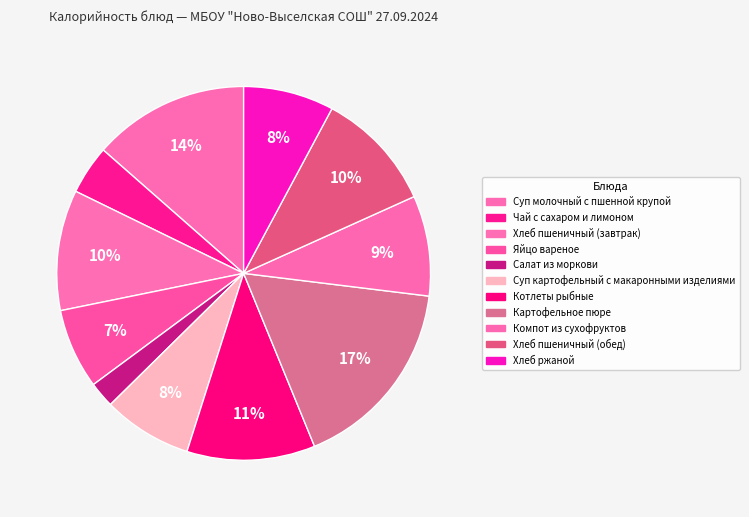

Do Чай с сахаром и лимоном and Яйцо вареное together represent more than half of the pie?

No